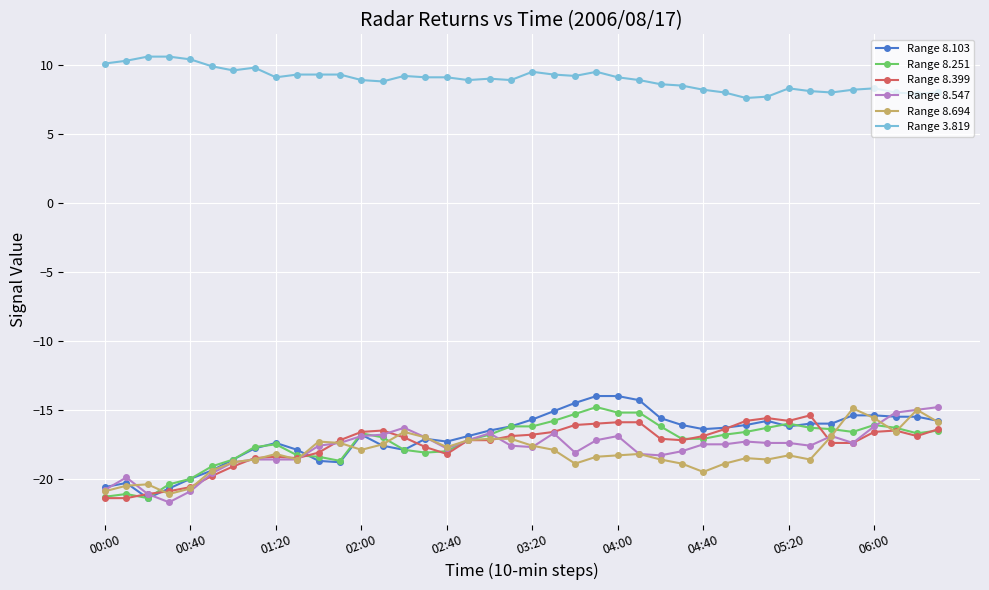

True or false: Range 3.819 and Range 8.103 intersect in this chart.

False